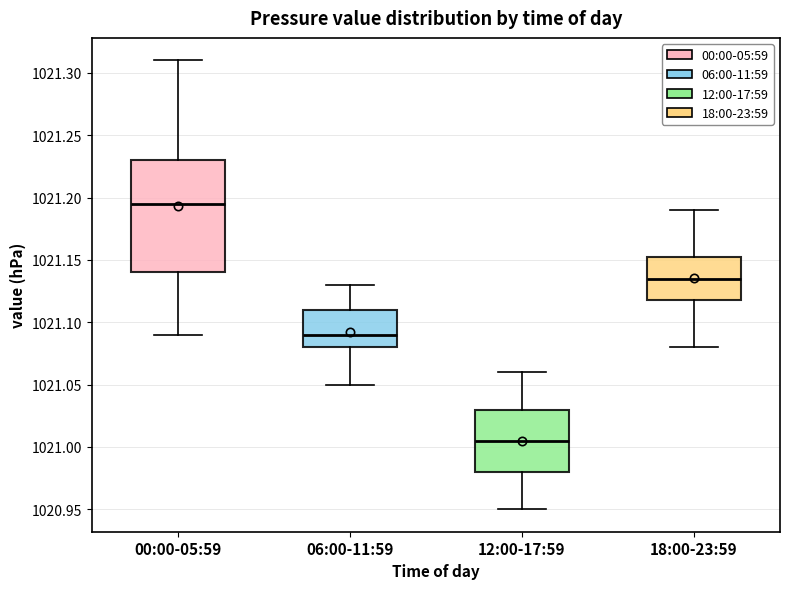

Which box's median line is the highest?

00:00-05:59